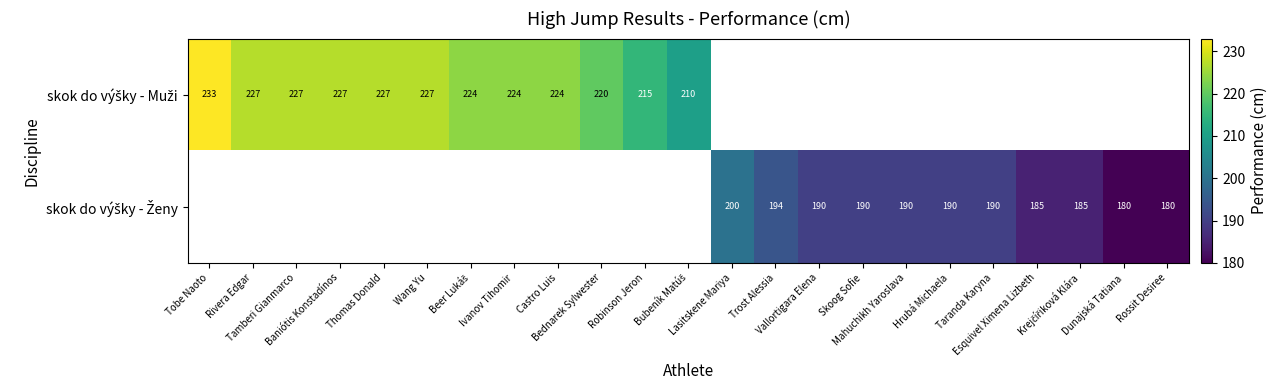

What is the difference between the maximum and minimum values in the skok do výšky - Muži series?

23.0